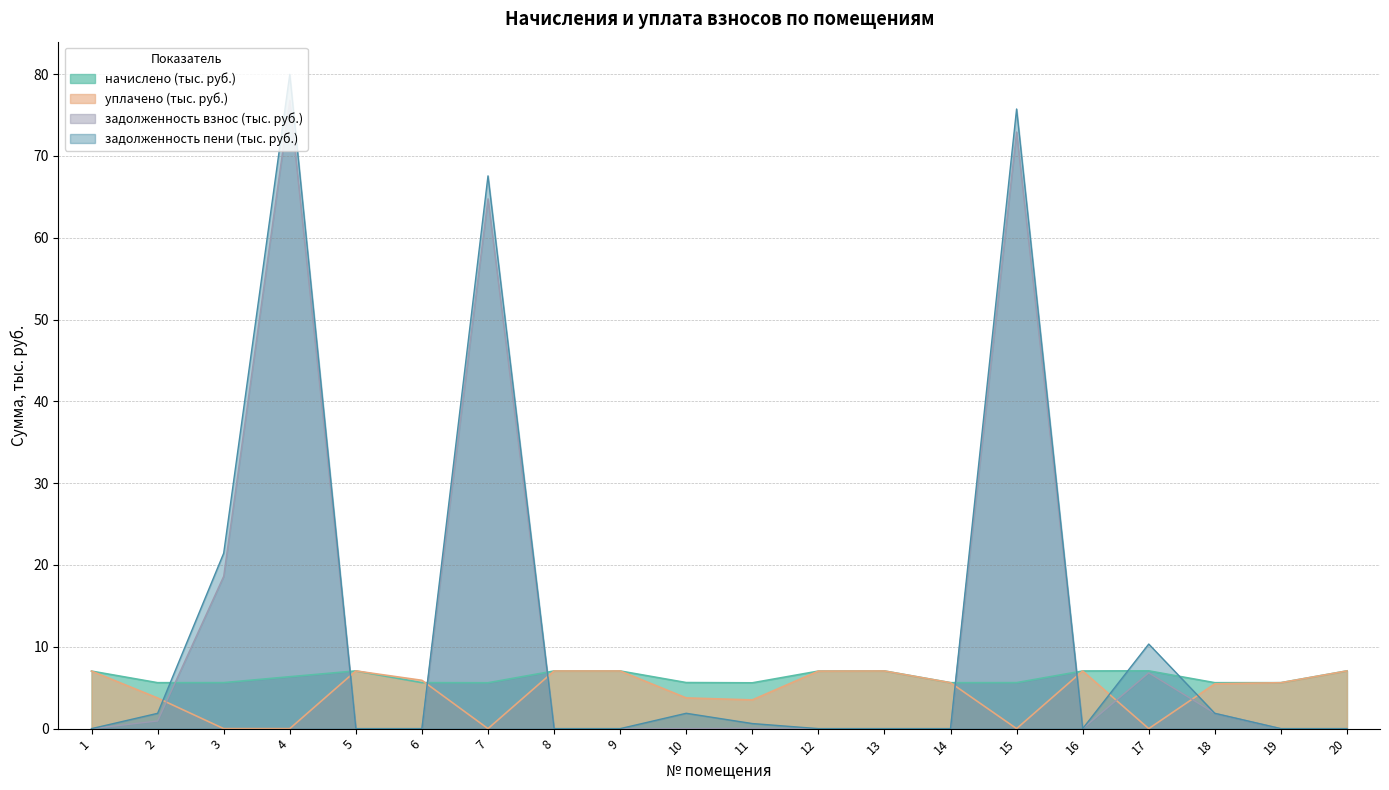

Is the value of задолженность (взнос) at 2 greater than the value of задолженность (пени) at 8?

Yes